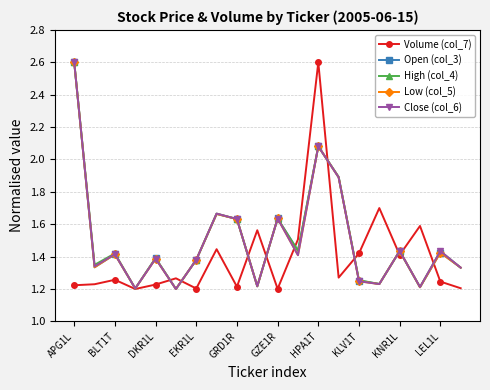

What is the maximum value shown in the chart?

2.6